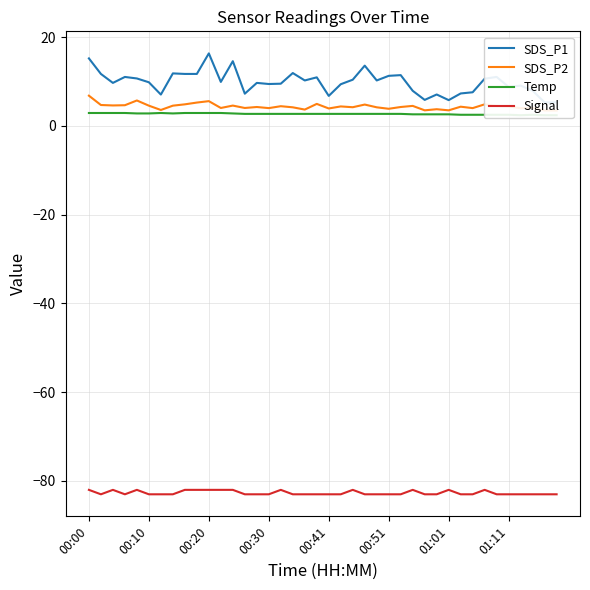

Which series has the largest range (max minus min)?

SDS_P1